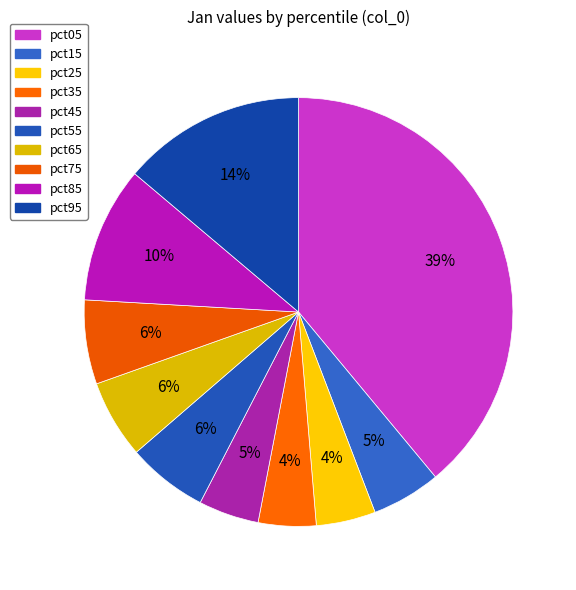

Combined, what portion of the pie is pct95 and pct75?

20.2%